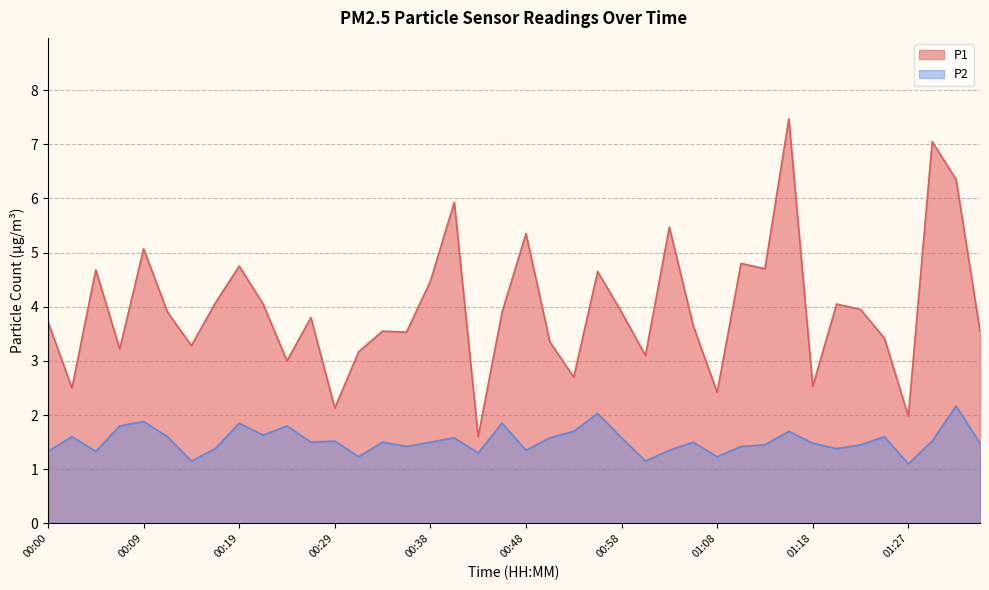

In P2, how many points are lower than both neighbors (excluding endpoints)?

12